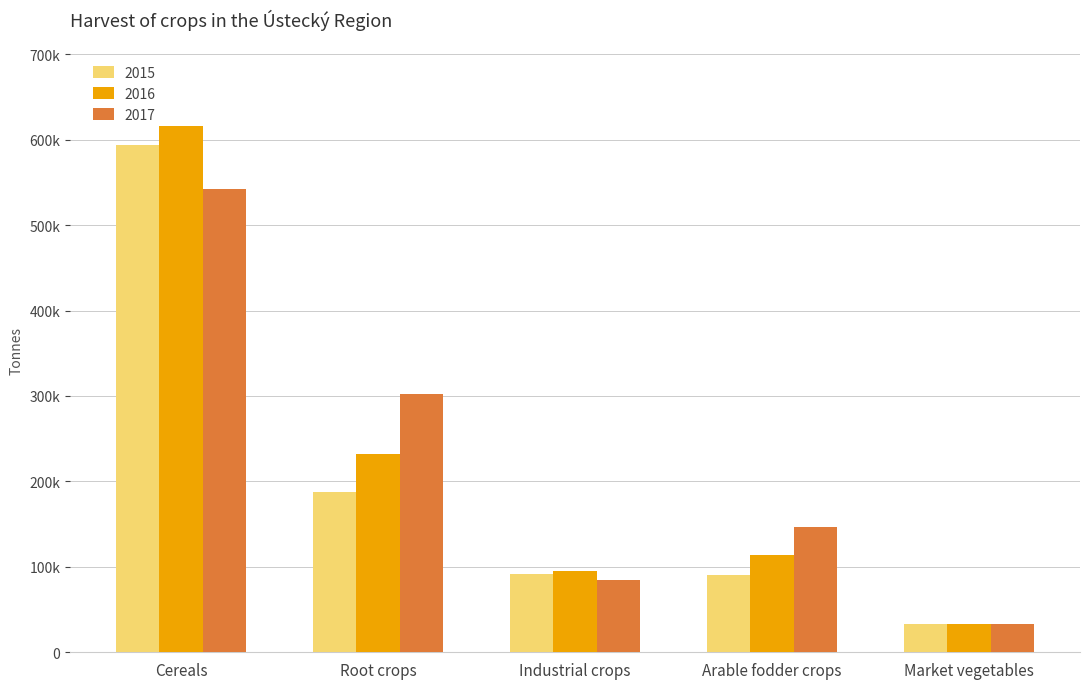

Are the bars grouped side by side (vs. stacked)?

Yes